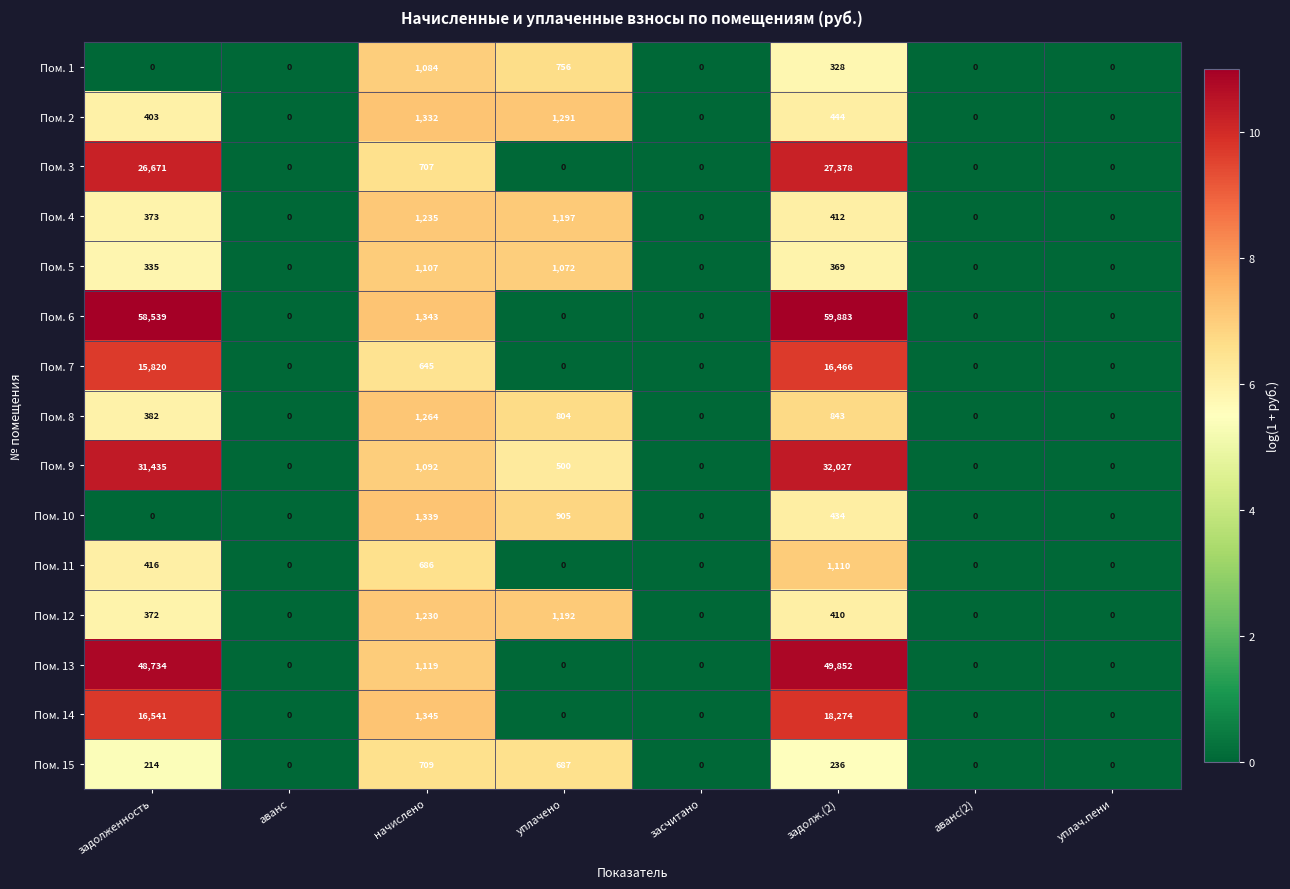

How many values in the Пом. 15 series are below 214?

4